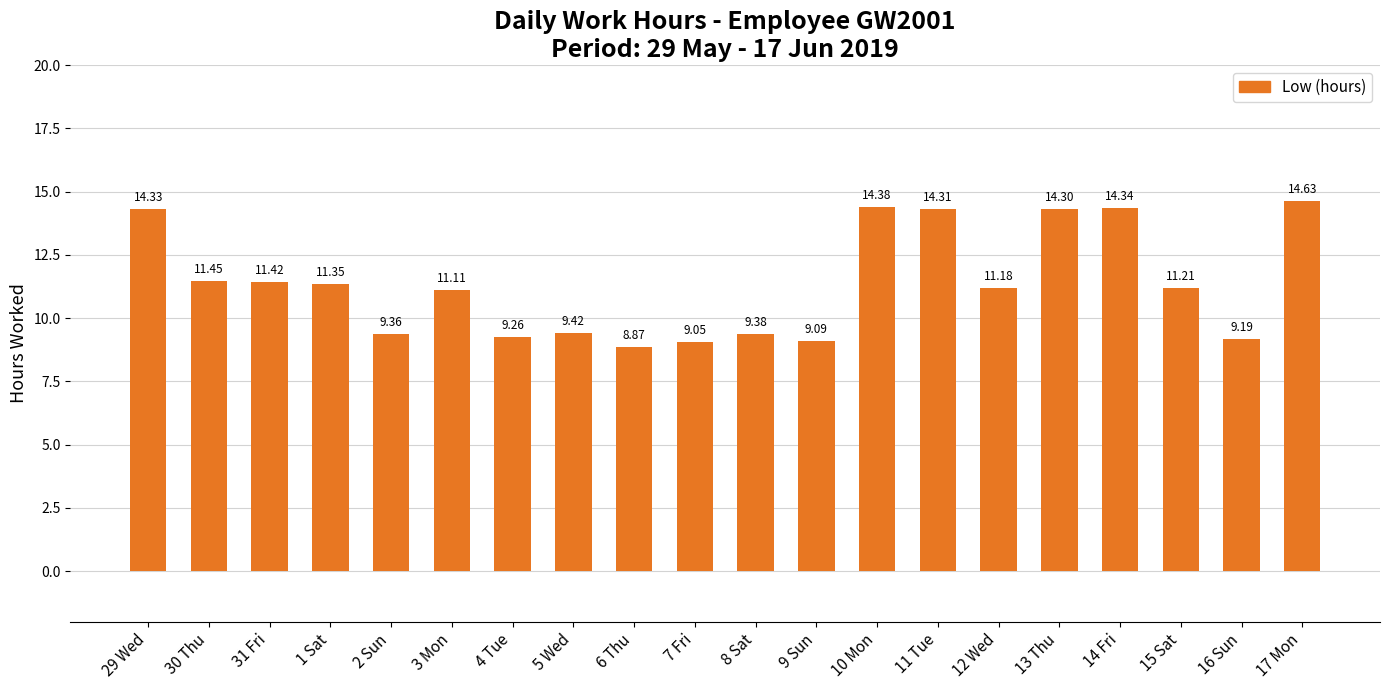

What is the ratio of the value at 8 Sat to the value at 17 Mon?

0.6